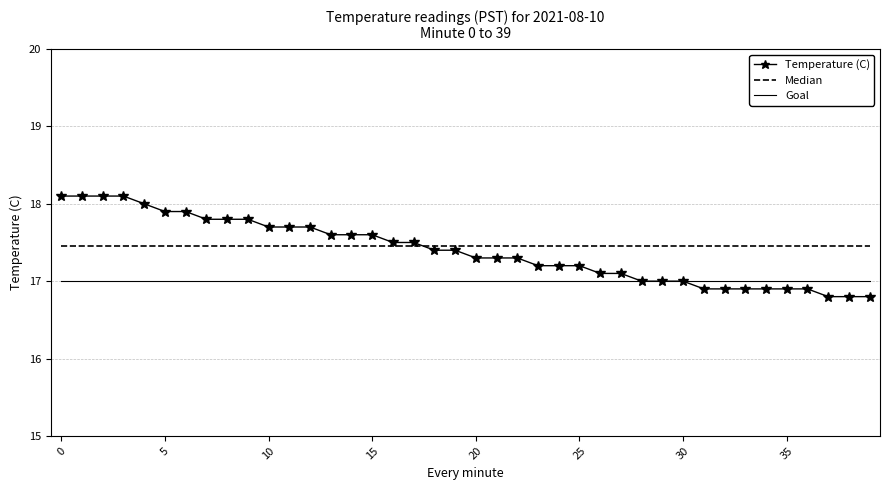

True or false: Temperature (C) and Median cross at least once.

True